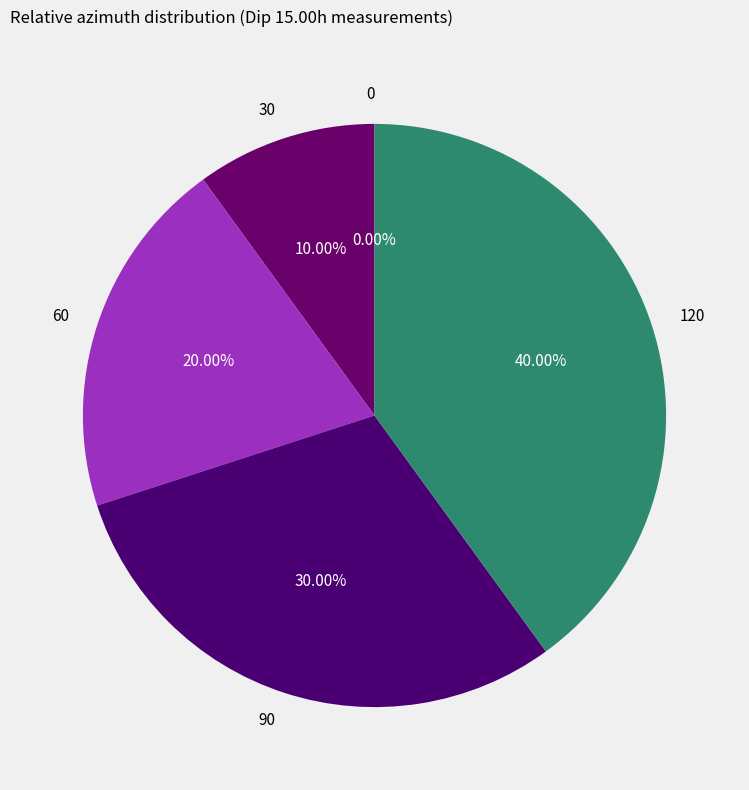

What is the total percentage of 60 and 120?

60.0%